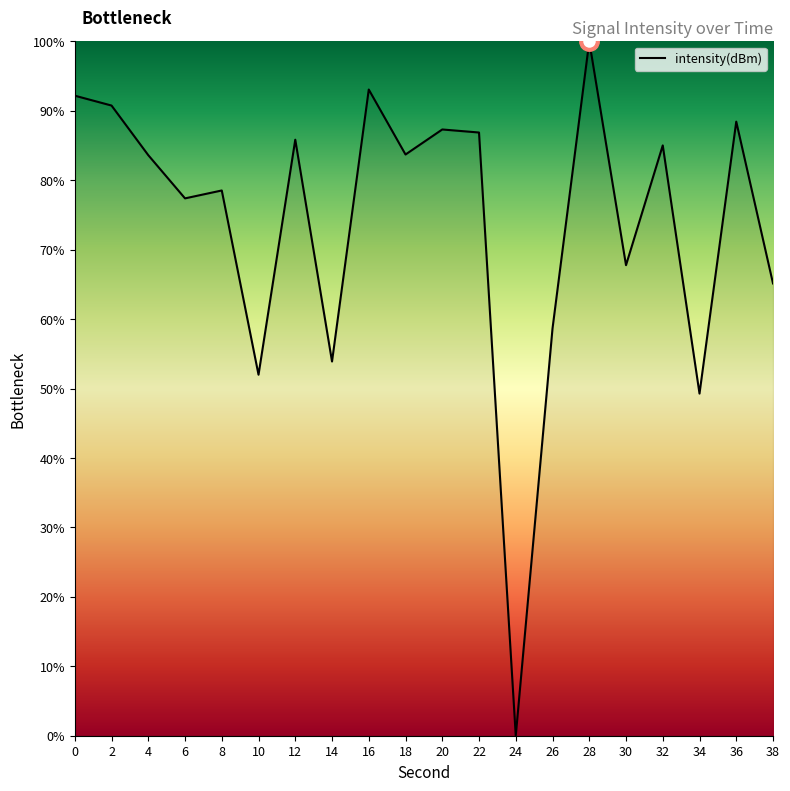

The chart shows a value of 21.4 at 10. True or false?

False